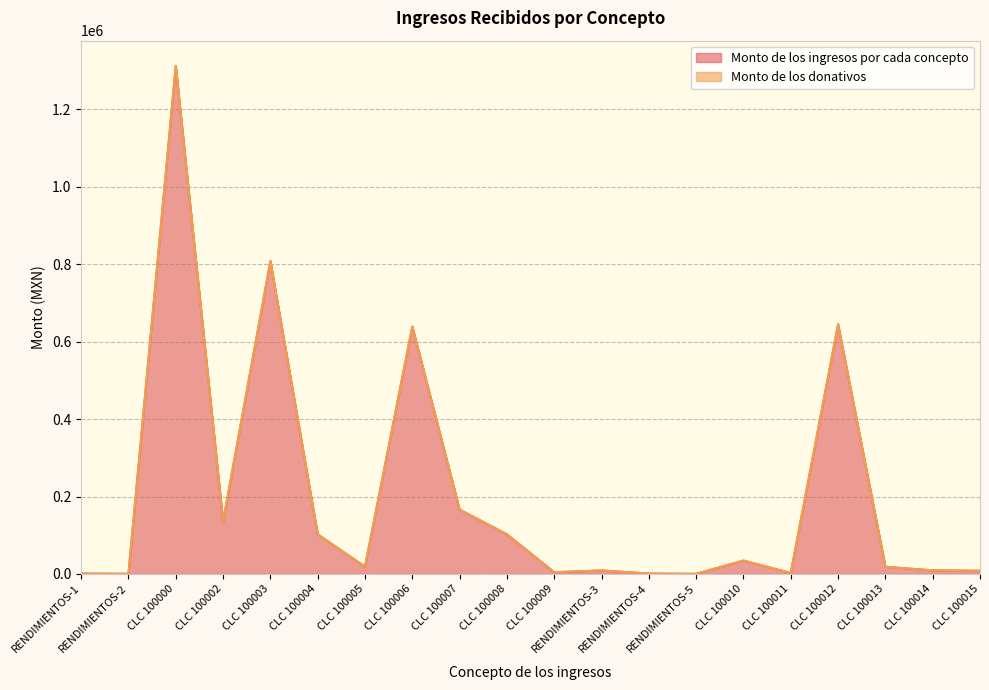

What position from the left is CLC 100010?

15